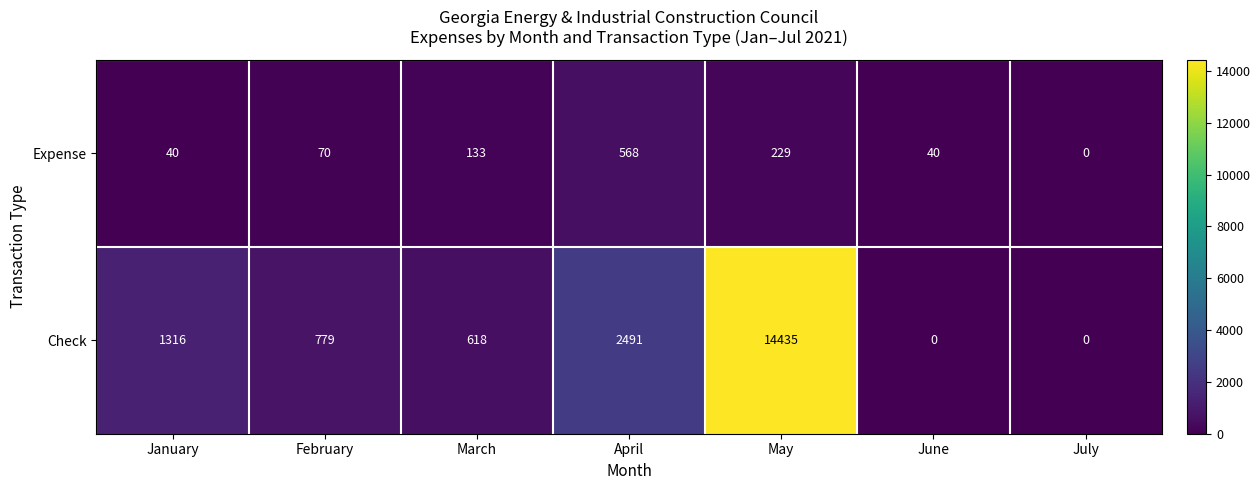

Reading right to left, extract all data points from this chart.

Expense: July=0	June=40	May=229	April=568	March=133	February=70	January=40
Check: July=0	June=0	May=14435	April=2491	March=618	February=779	January=1316